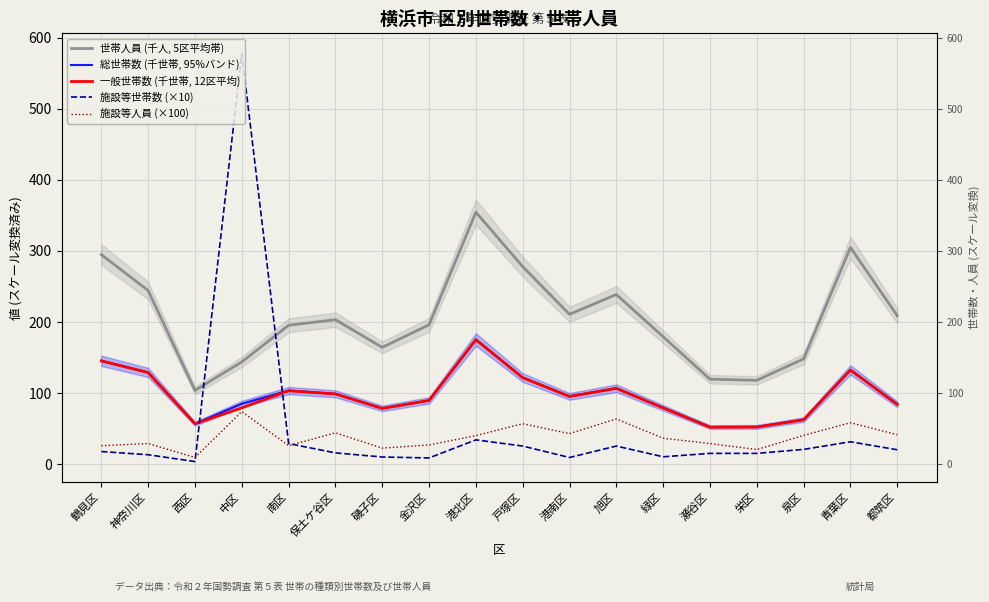

At which category is the sum across all series the highest?

中区